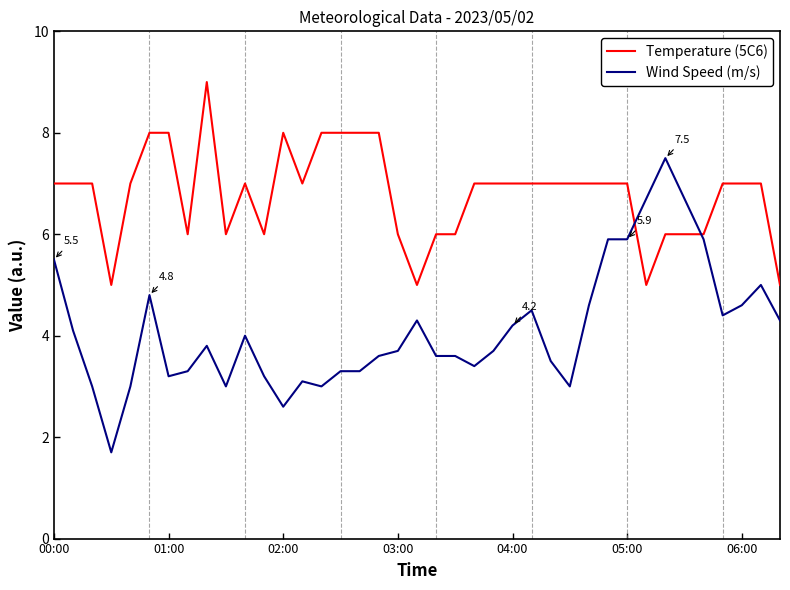

What is the difference between the maximum and minimum values in the Wind Speed (m/s) series?

5.8